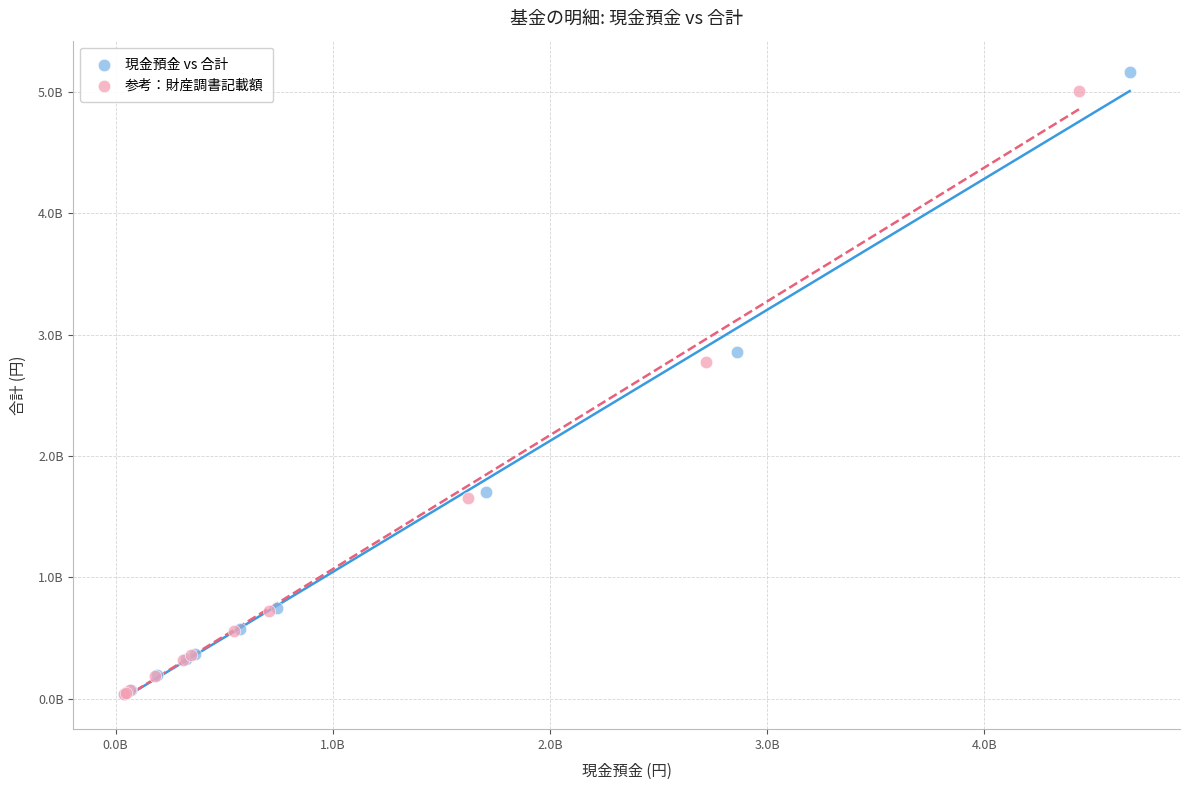

Which series reaches the maximum Y coordinate?

現金預金 vs 合計